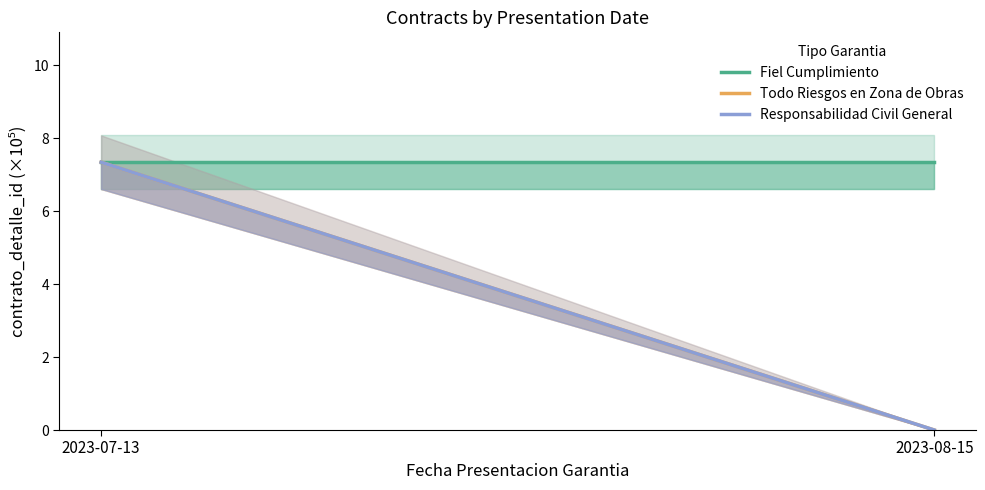

The value of Fiel Cumplimiento at 2023-08-15 is 2.9. True or false?

False